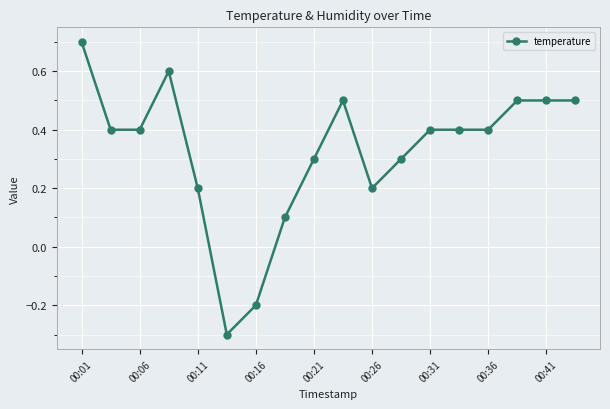

Reading right to left, transcribe all the data shown in this chart.

0.5	0.5	0.5	0.4	0.4	0.4	0.3	0.2	0.5	0.3	0.1	-0.2	-0.3	0.2	0.6	0.4	0.4	0.7